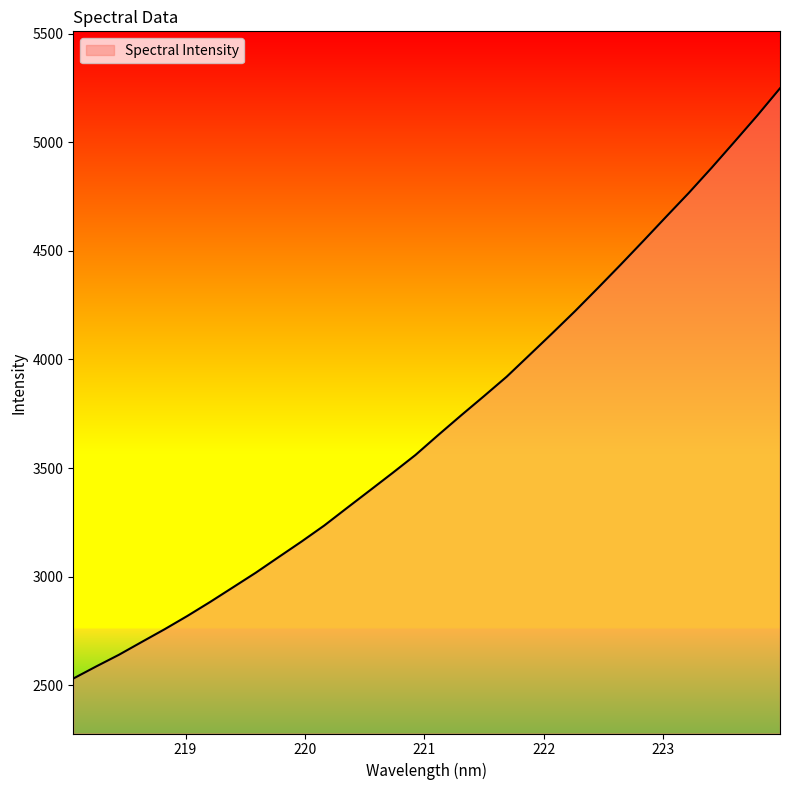

How many distinct data groups are displayed?

1